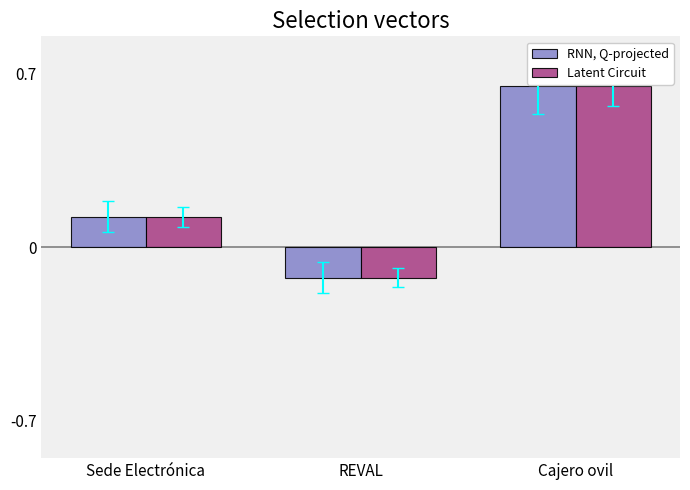

What is the label of the 2nd bar from the right?

REVAL